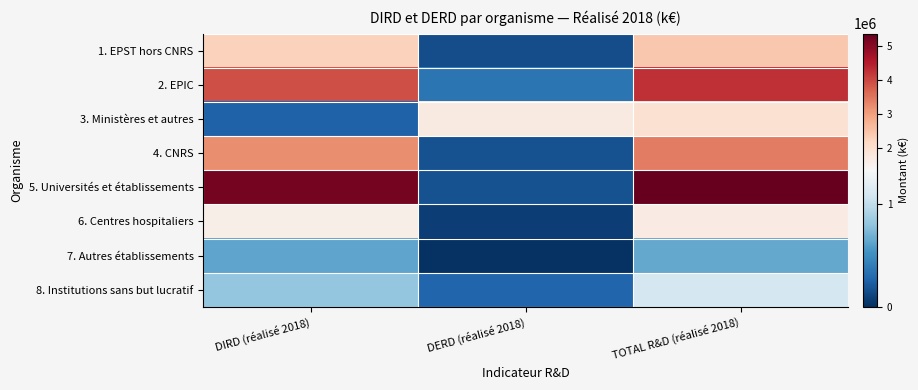

What is the difference between the highest and lowest values at DERD (réalisé 2018)?

1692058